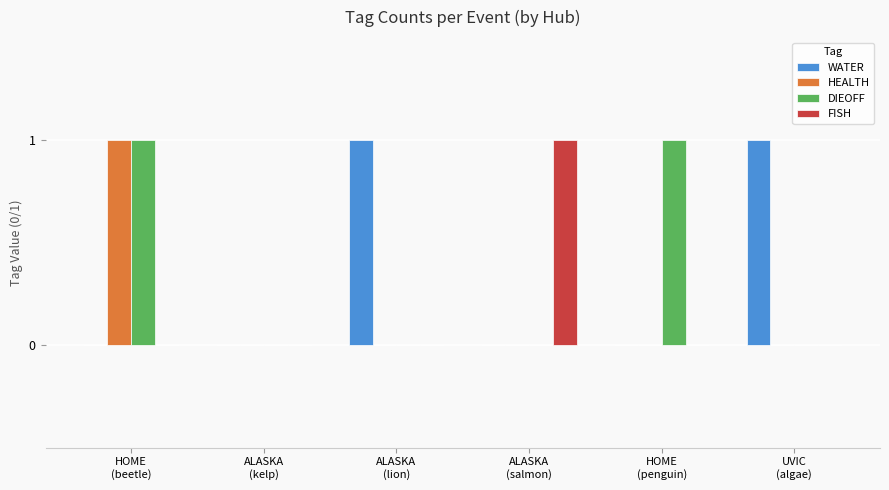

Are the bars horizontal?

No